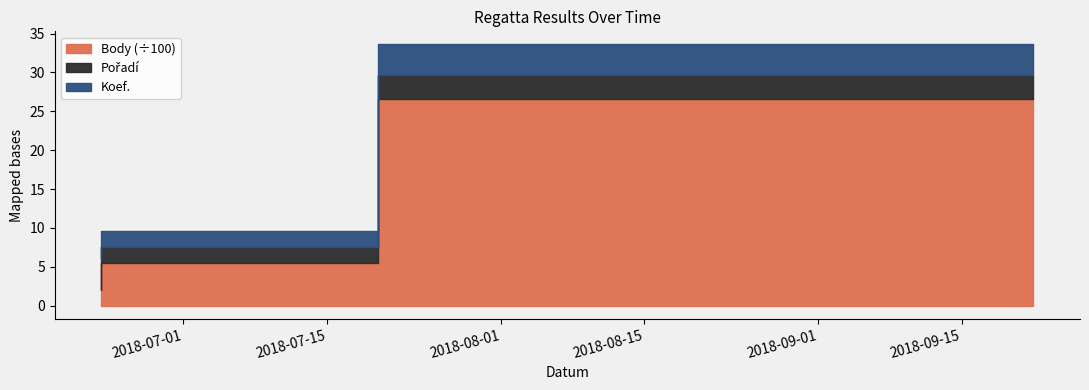

Between 2018-09-22 and 2018-07-20, which is larger?

2018-09-22